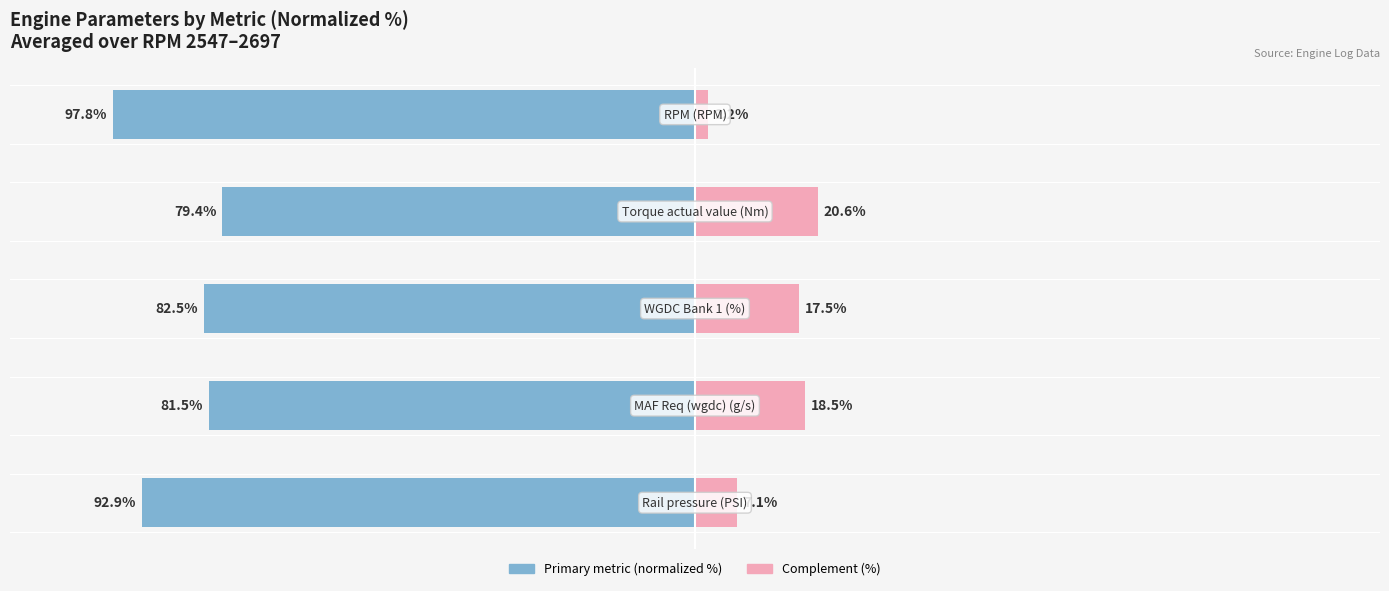

Which has a higher value, −150 or −100?

−100